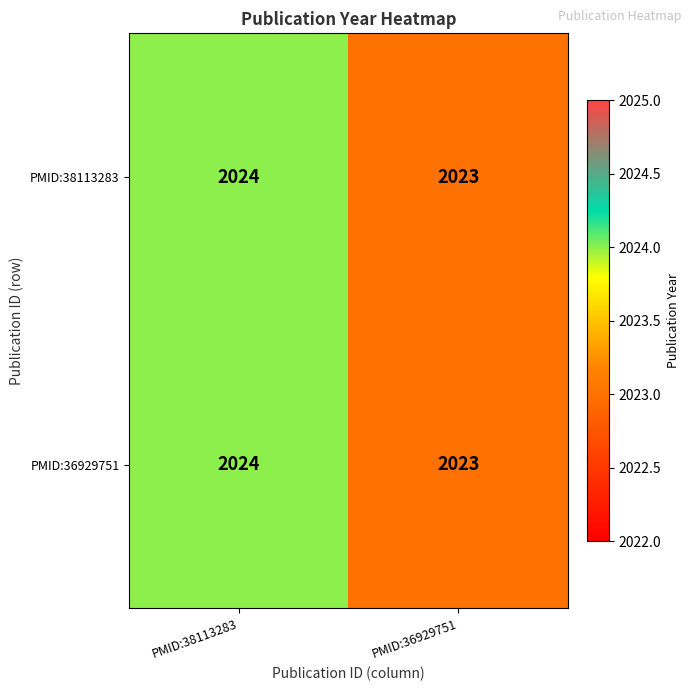

At which label is PMID:38113283 closest to 2023?

PMID:36929751